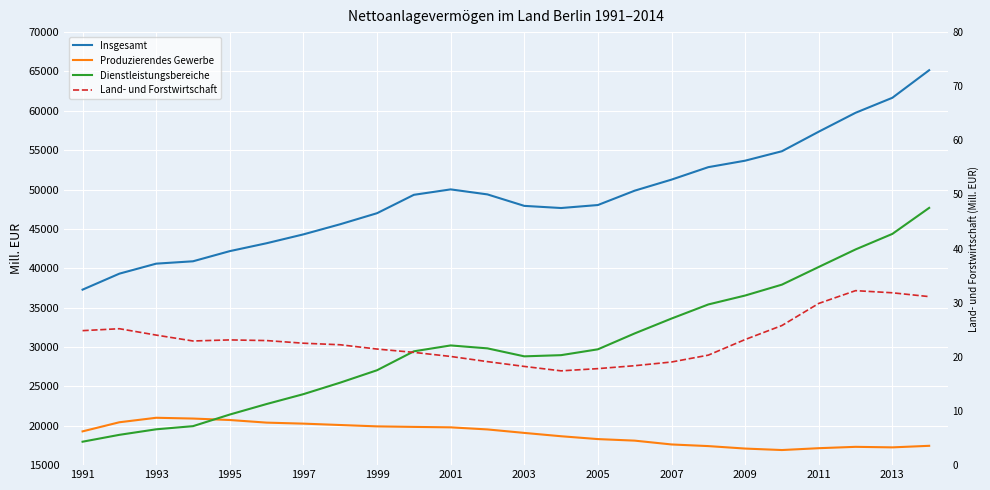

True or false: Dienstleistungsbereiche and Insgesamt cross at least once.

False